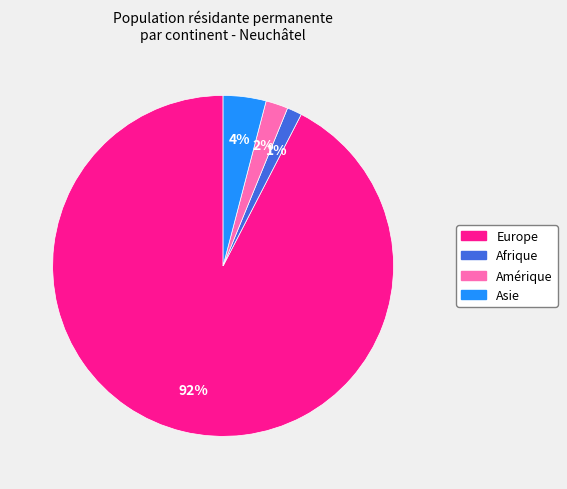

Combined, do Afrique and Amérique account for over 50%?

No